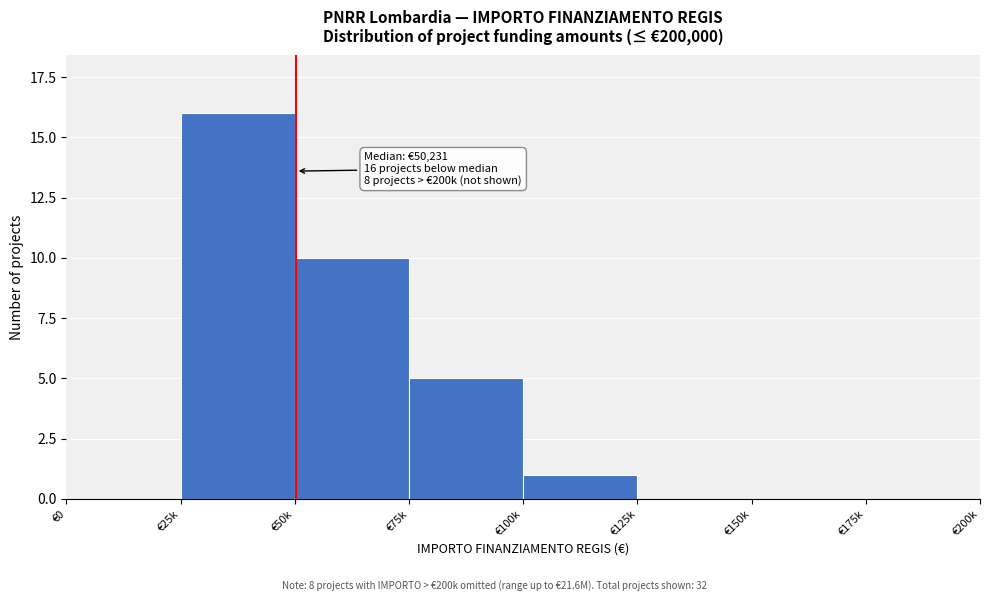

Reading left to right, extract all data points from this chart.

€0=0	€25k=16	€50k=10	€75k=5	€100k=1	€125k=0	€150k=0	€175k=0